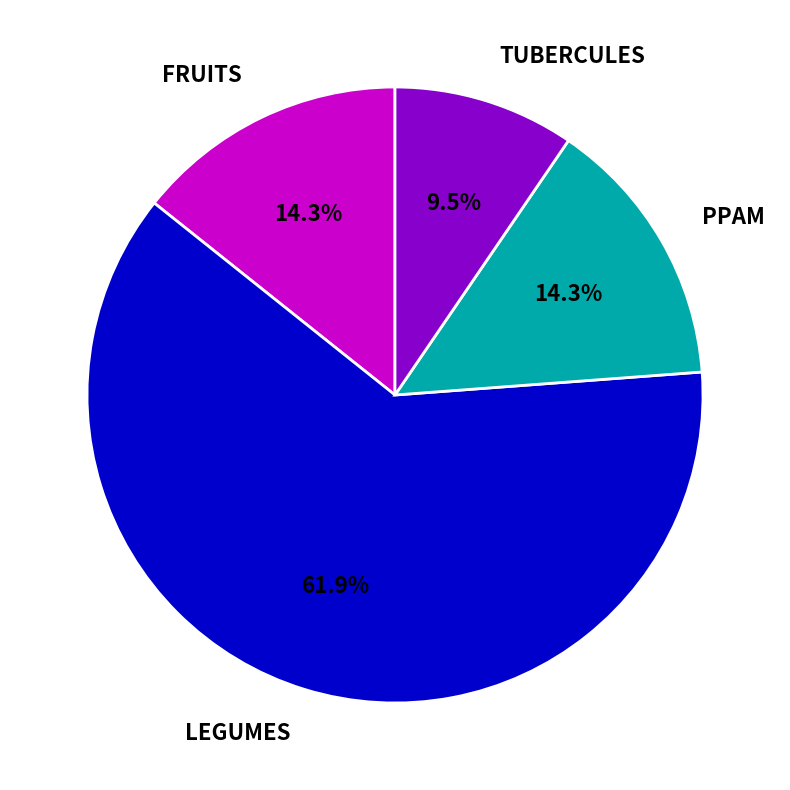

How many slices are in this pie chart?

4